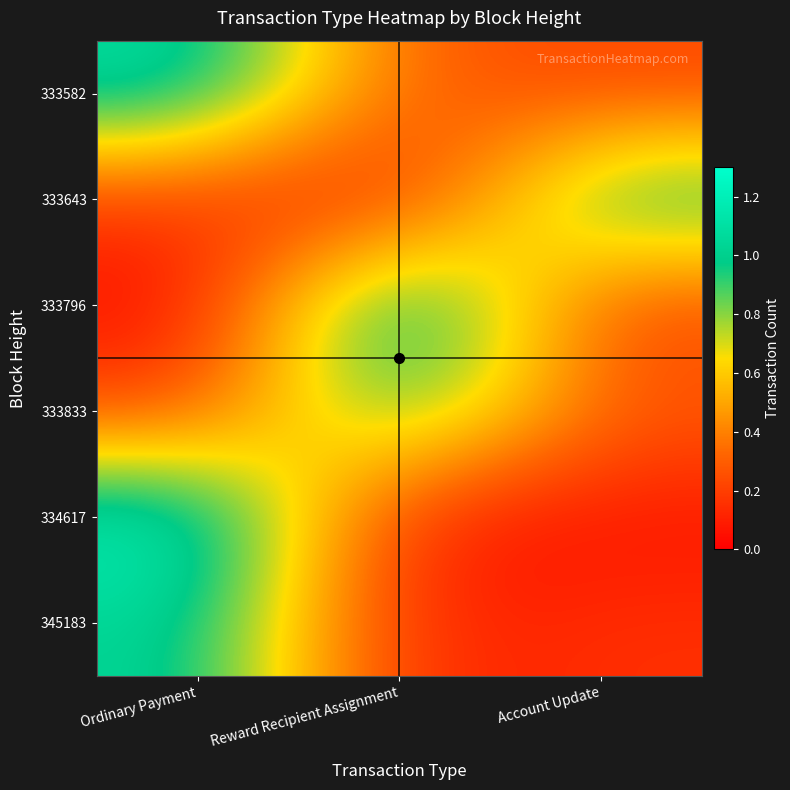

Reading left to right, what are all the values shown in this chart?

333582: Ordinary Payment=1.1	Reward Recipient Assignment=0.3	Account Update=0.2
333643: Ordinary Payment=0.2	Reward Recipient Assignment=0.0	Account Update=1.0
333796: Ordinary Payment=0.0	Reward Recipient Assignment=1.3	Account Update=0.2
333833: Ordinary Payment=0.2	Reward Recipient Assignment=1.0	Account Update=0.3
334617: Ordinary Payment=1.2	Reward Recipient Assignment=0.1	Account Update=0.1
345183: Ordinary Payment=1.1	Reward Recipient Assignment=0.1	Account Update=0.2